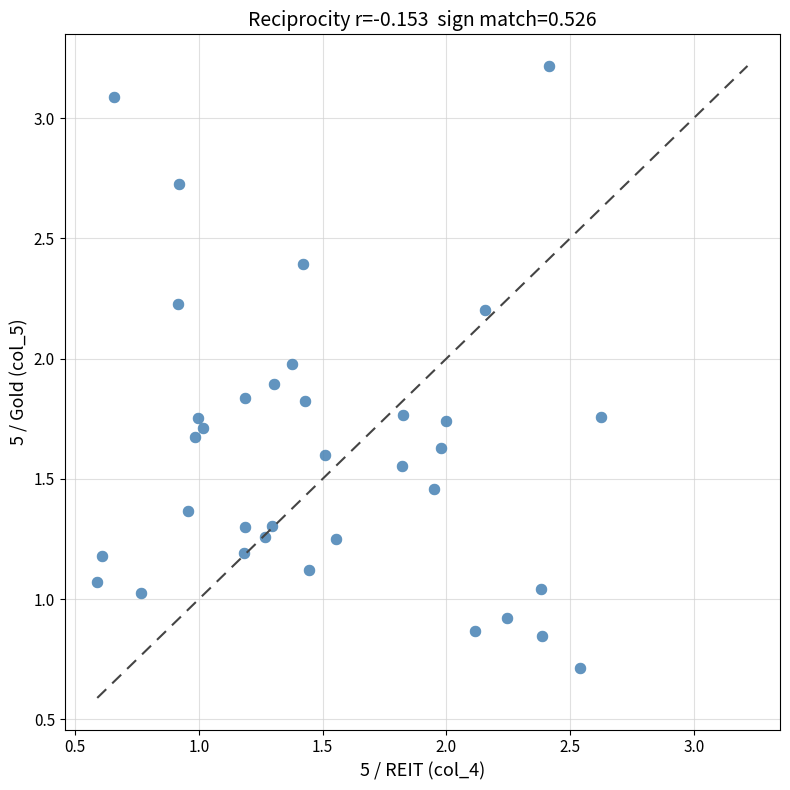

What is the range of X values (max minus min)?

2.0